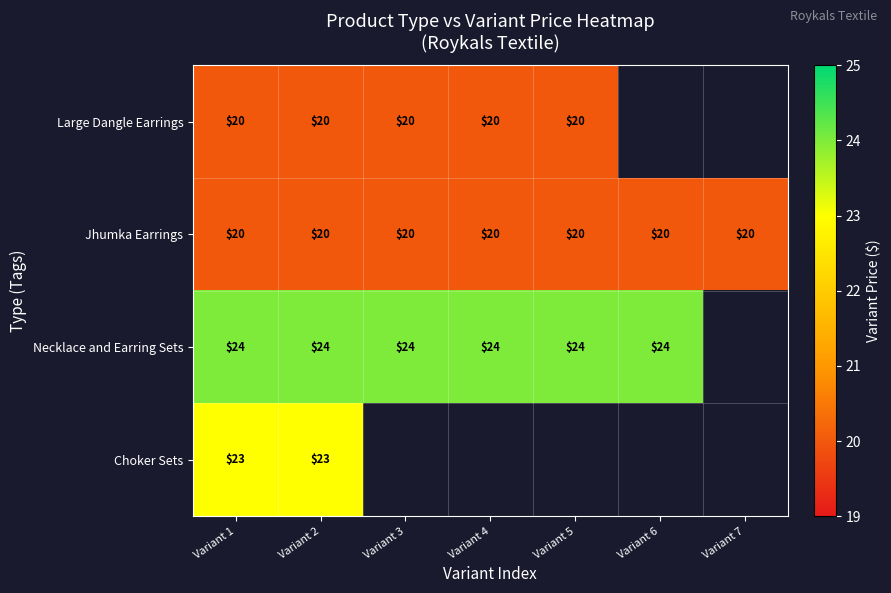

Count the number of categories in the chart.

7